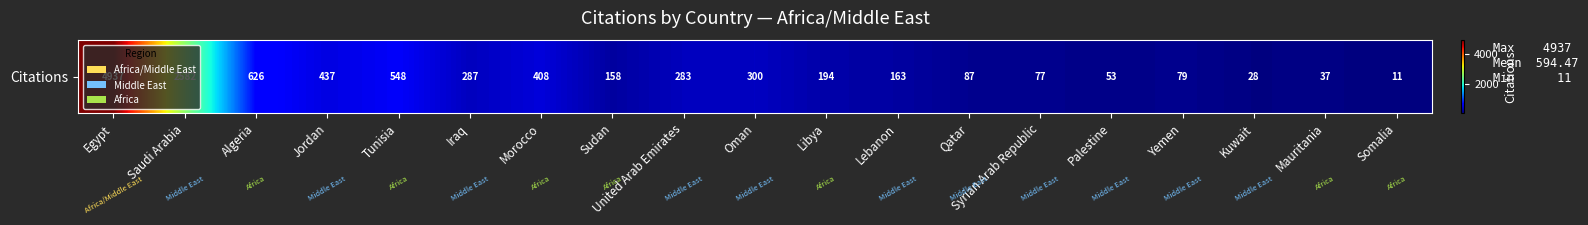

Which has a higher value, Somalia or Palestine?

Palestine